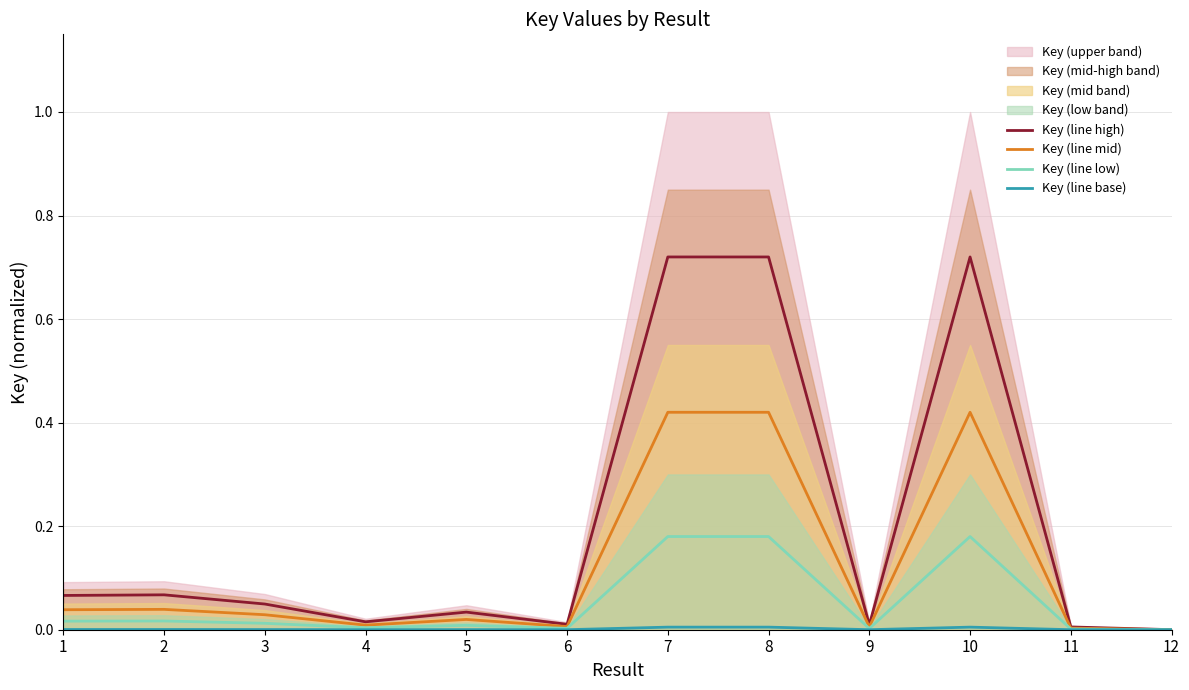

Is it true that Key (line high) equals 0.0 at 11?

True